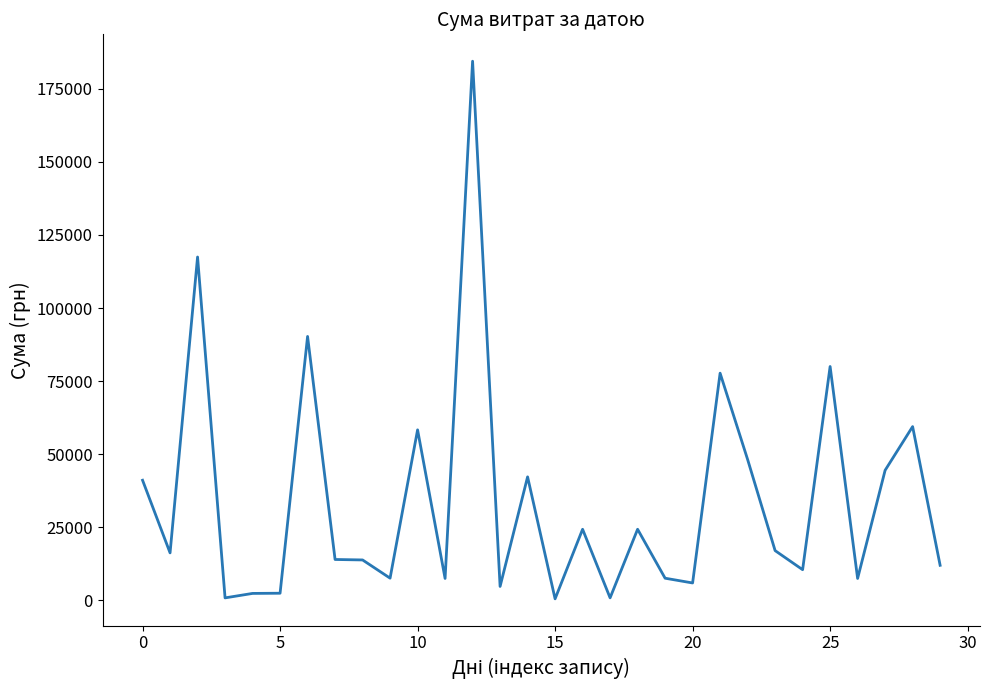

What is the difference between the maximum and minimum values?

183904.0